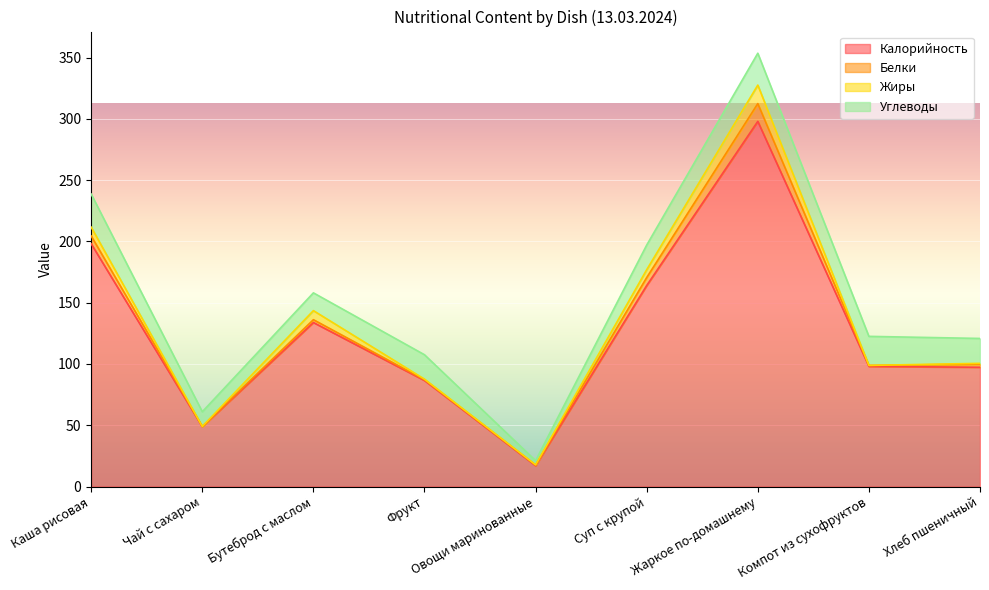

Rank the series at Каша рисовая from highest to lowest value.

Калорийность, Углеводы, Жиры, Белки